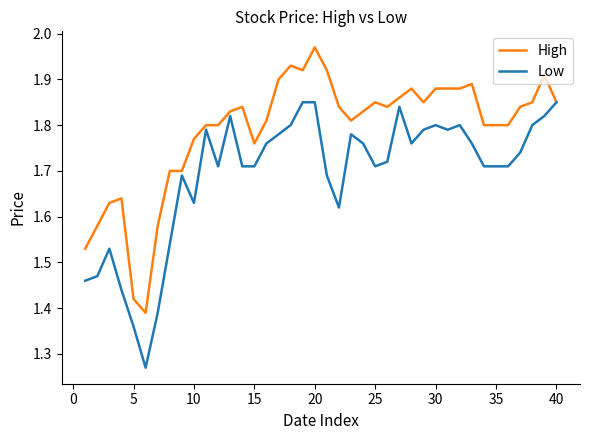

Which series has the largest total across all categories?

High